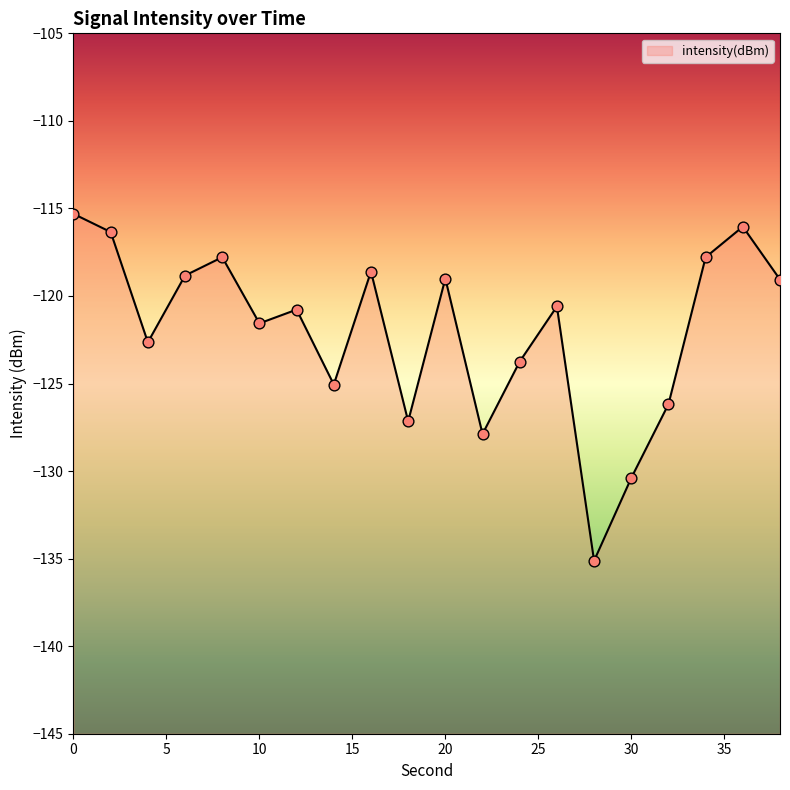

What is the change in value from 8 to 16?

-0.8